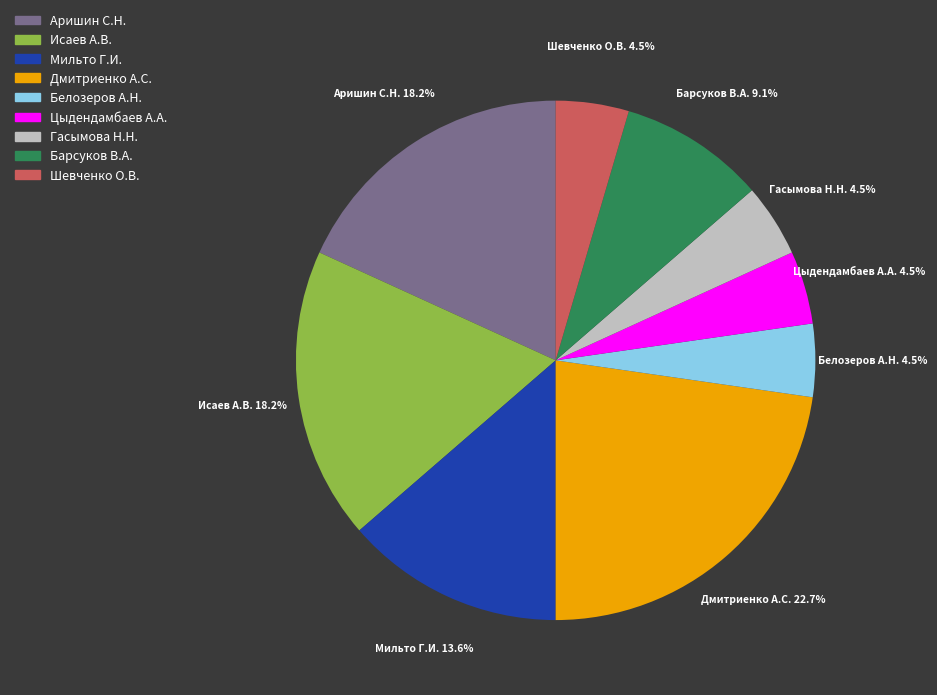

What is the largest slice in the pie chart?

Дмитриенко А.С.